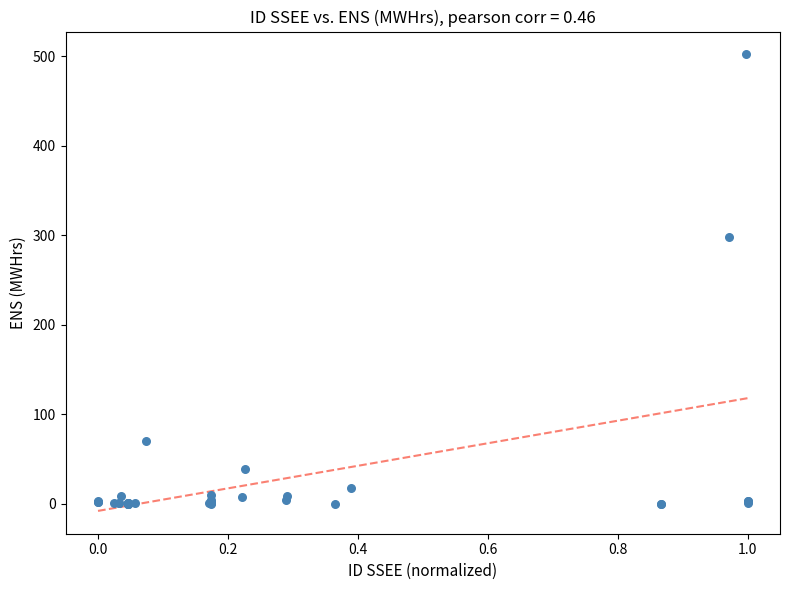

What Y value in the scatter plot is closest to 251?

297.8